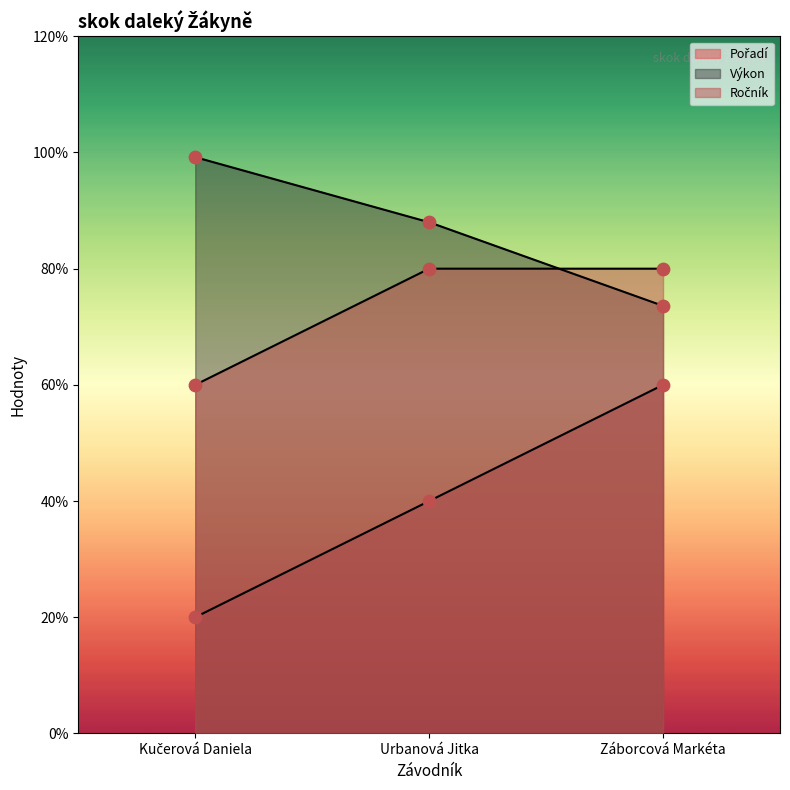

What are all the series names shown in the legend?

Pořadí, Výkon, Ročník